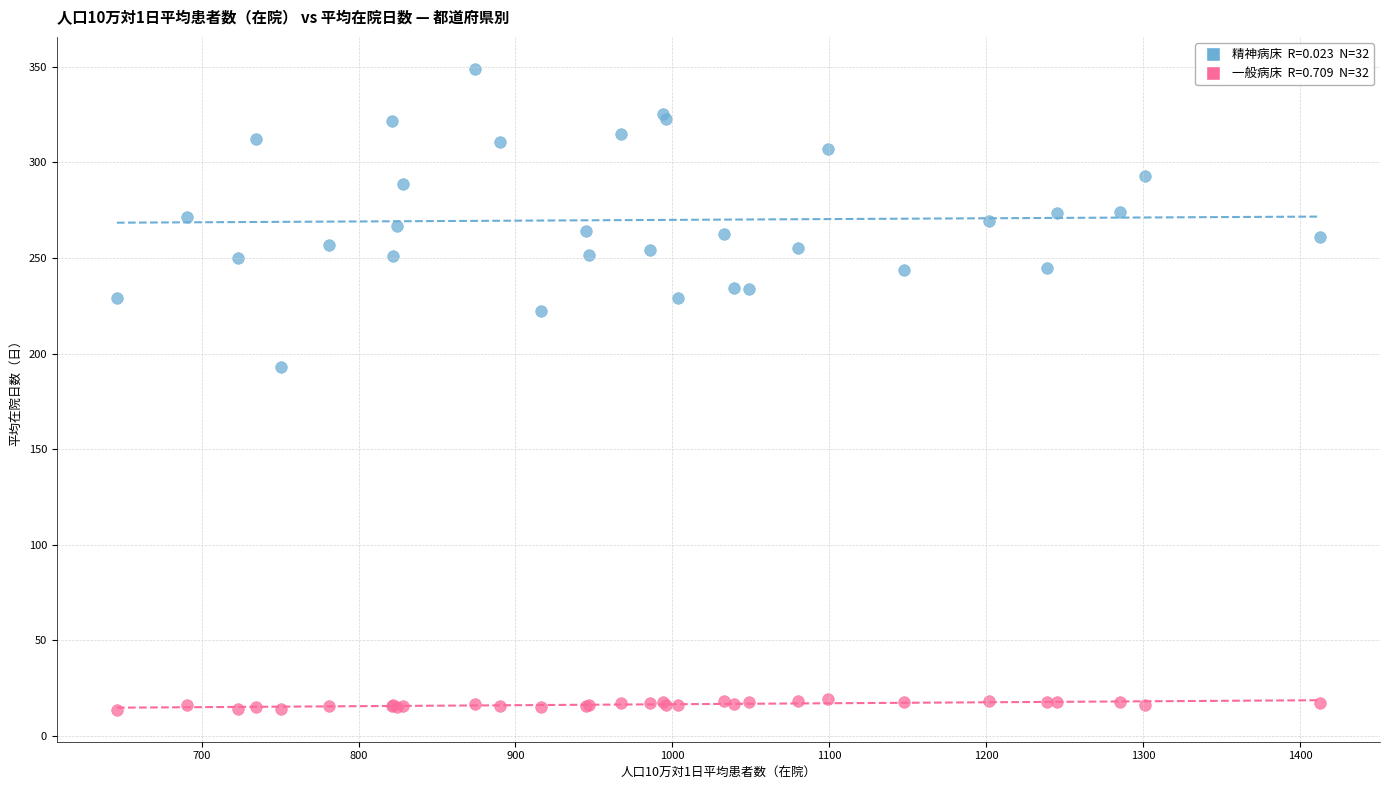

Across all series, what Y value is closest to 181?

193.1